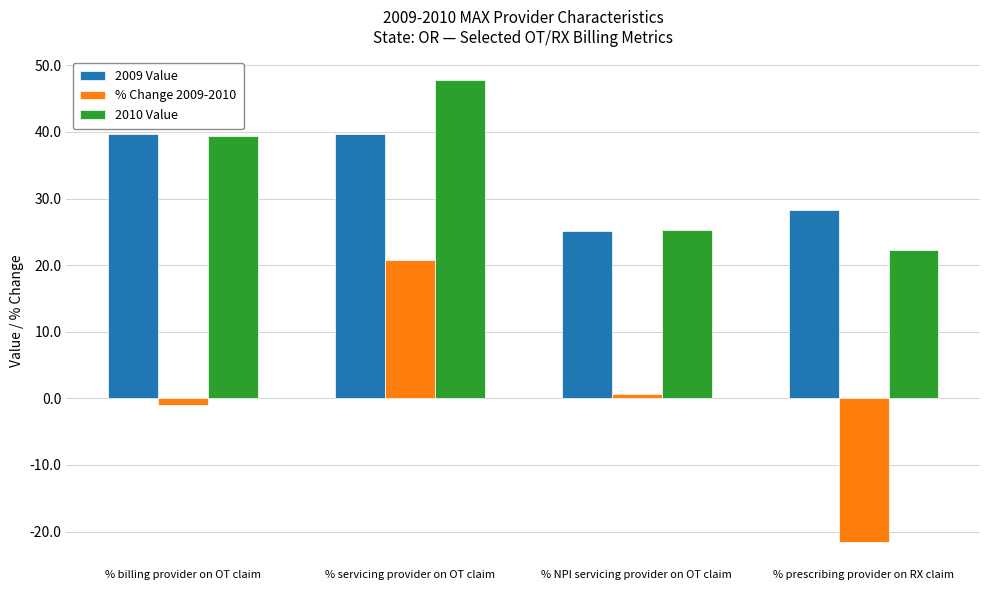

Read the 2009 Value value at % servicing provider on OT claim.

39.6